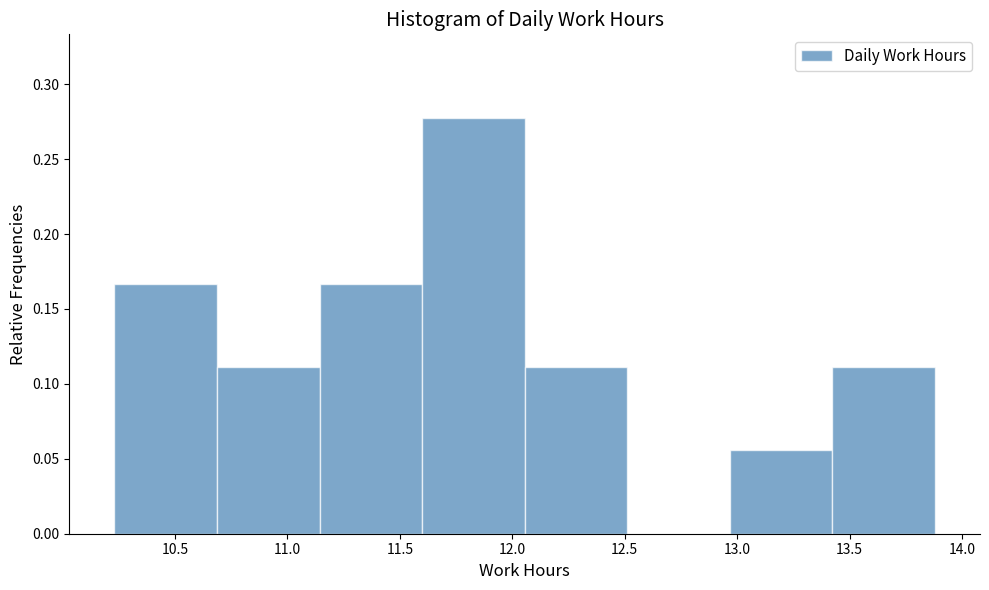

What is the height of the bar covering 11.15 to 11.60 on the x-axis? Neither the bar edges nor the heights are printed on the chart, so give them approximately, as read against the axes.

0.165